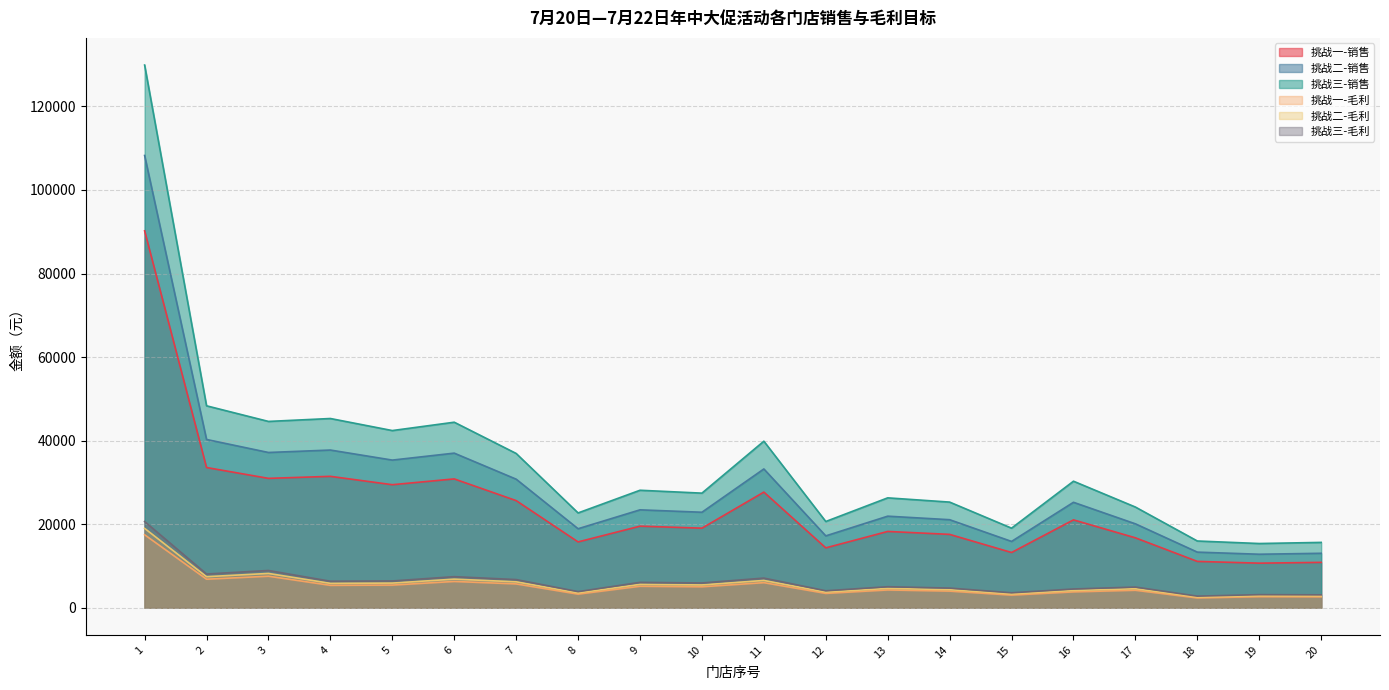

True or false: 挑战二-销售 has more than 2 interior local peaks.

True